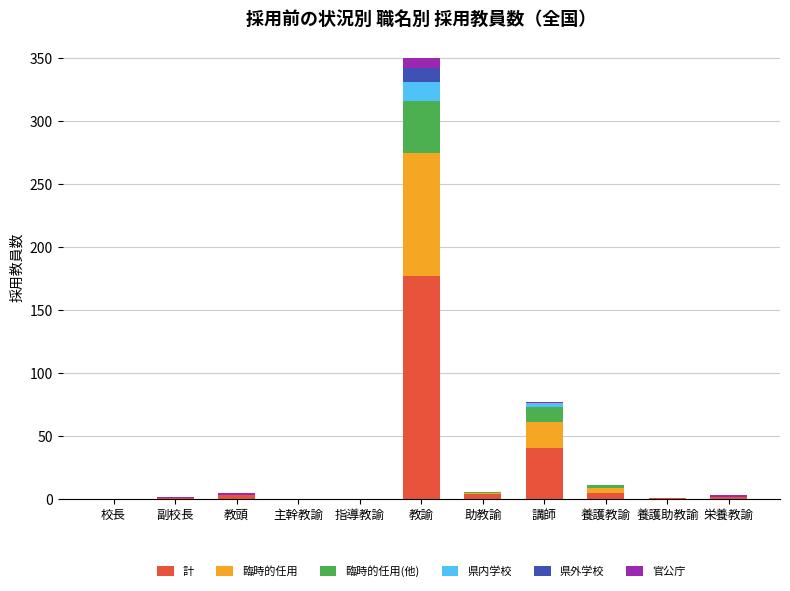

At which category is the sum across all series the highest?

教諭